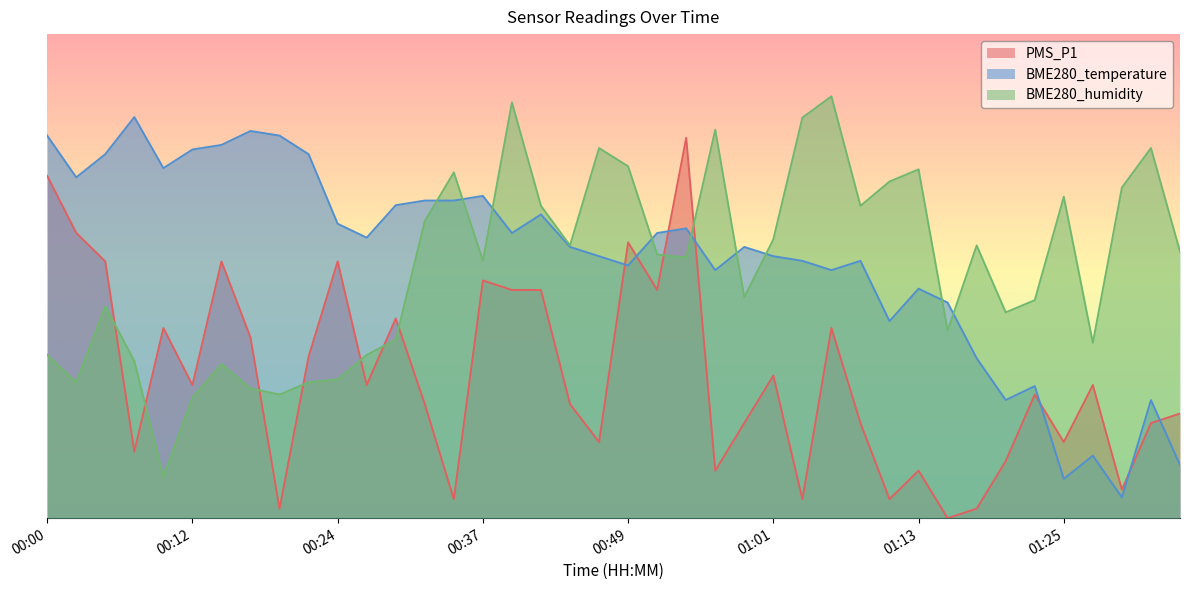

Which series changed the most between 00:32 and 01:03?

BME280_humidity